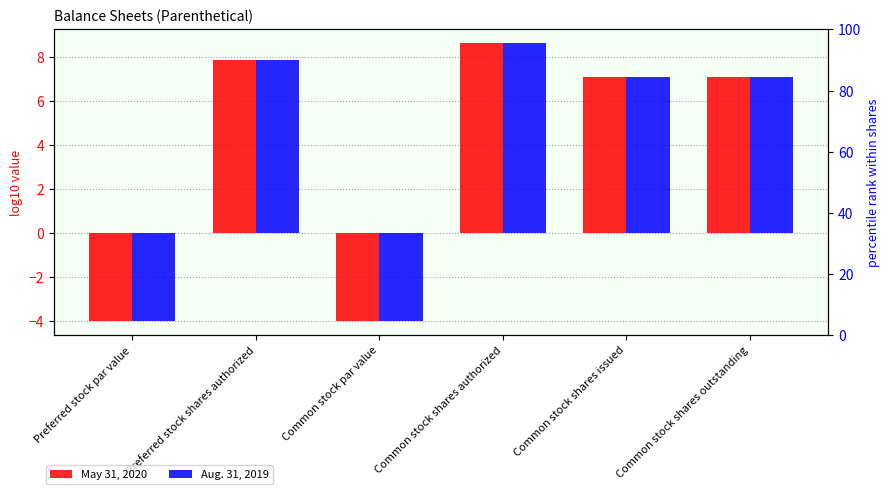

Reading right to left, extract all data points from this chart.

May 31, 2020: 7.1	7.1	8.6	-4.0	7.9	-4.0
Aug. 31, 2019: 7.1	7.1	8.6	-4.0	7.9	-4.0